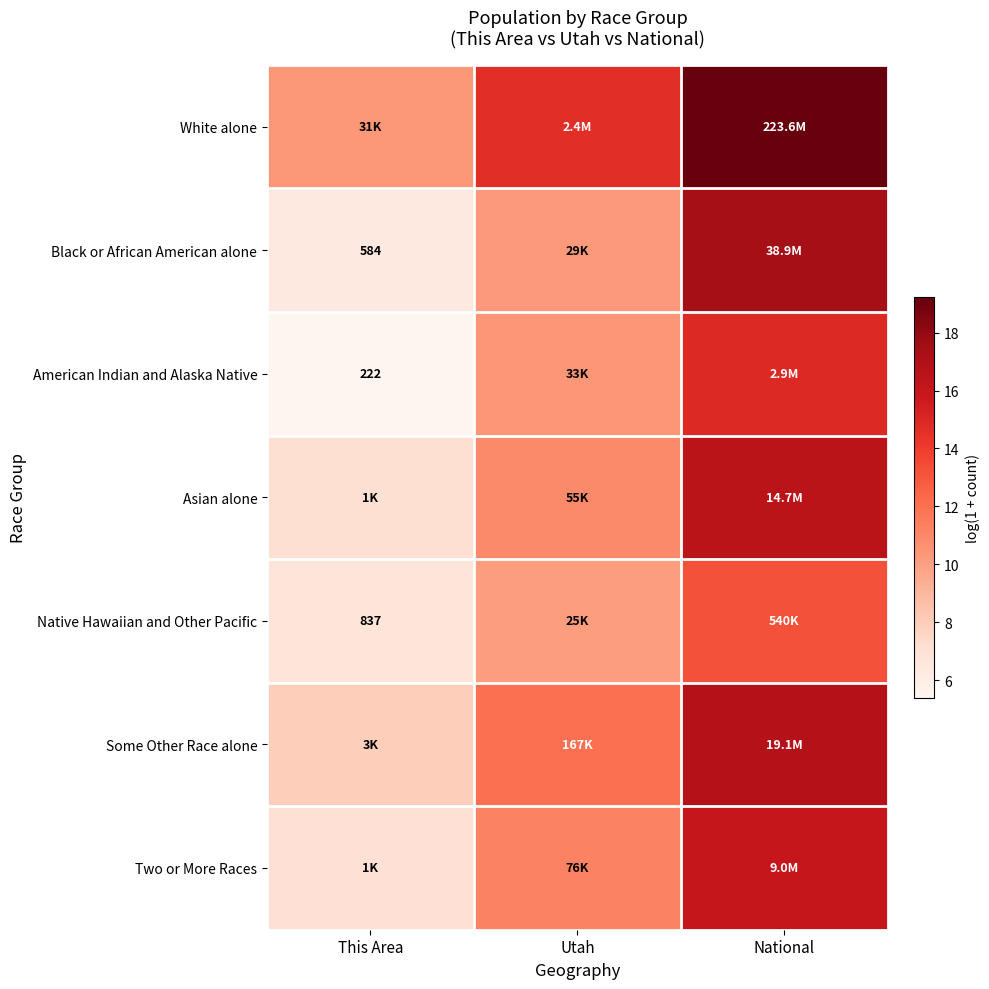

At how many categories does at least one series exceed 17?

1